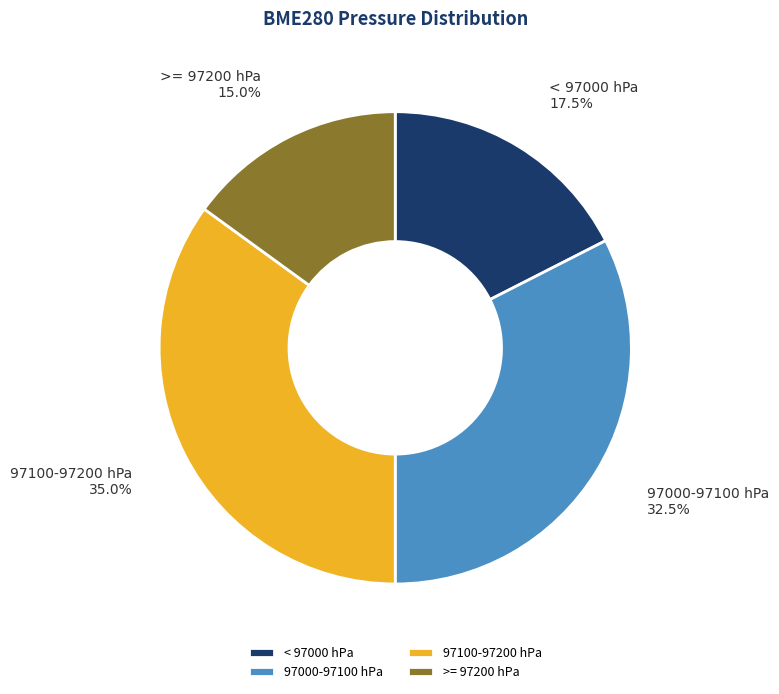

Rank the categories by value from highest to lowest.

97100-97200 hPa, 97000-97100 hPa, < 97000 hPa, >= 97200 hPa